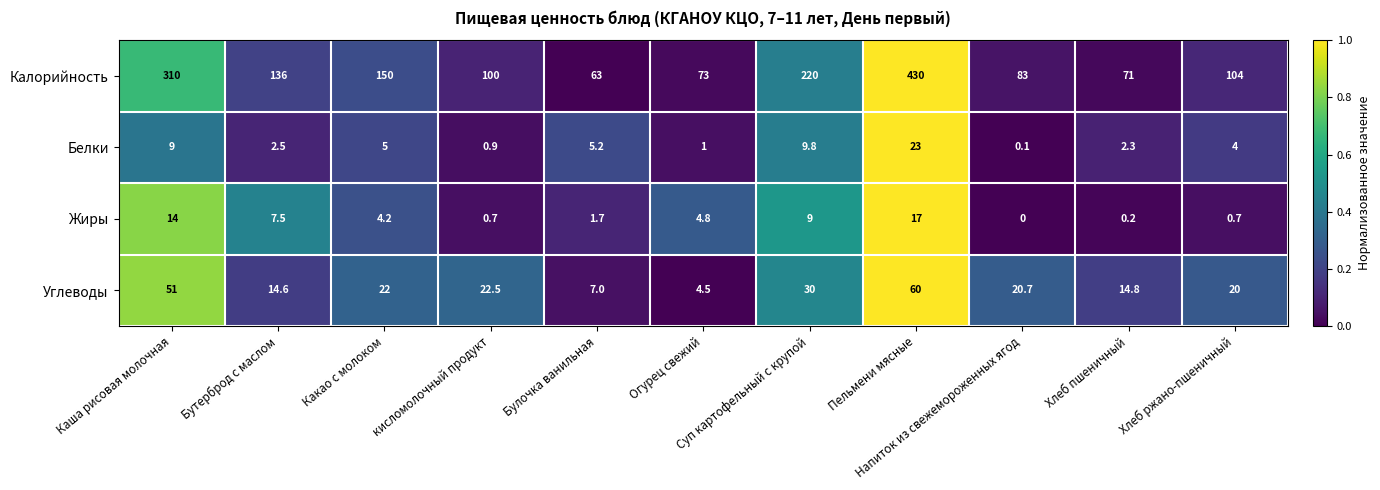

Count the number of data series in this chart.

4